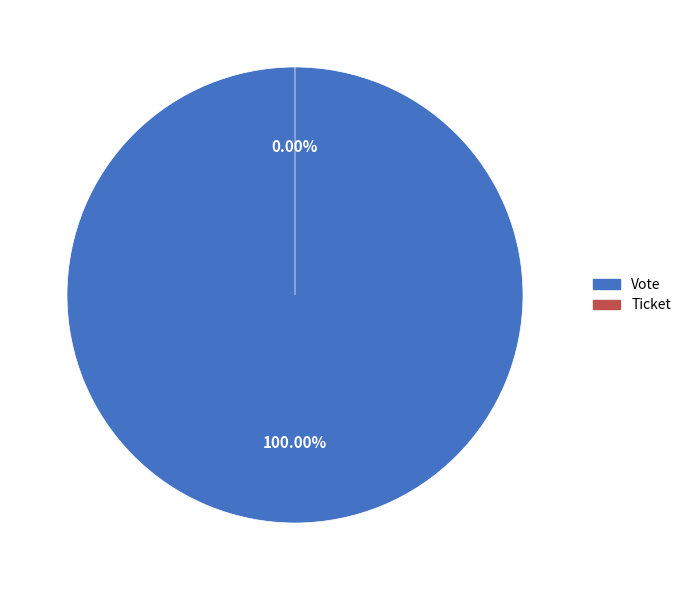

Is it true that Ticket is 1% of the pie?

False